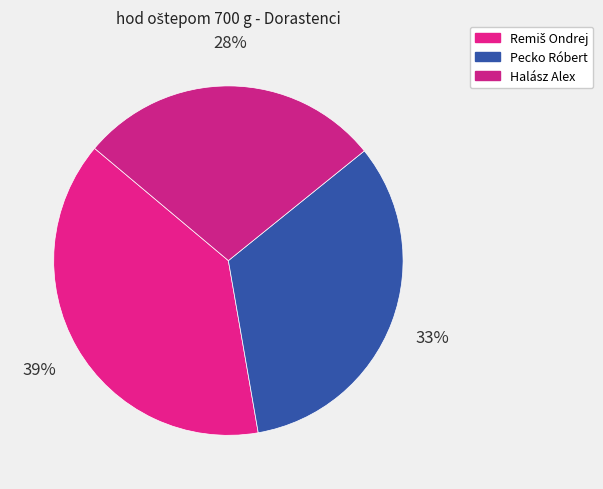

Is there a majority slice in this chart?

No